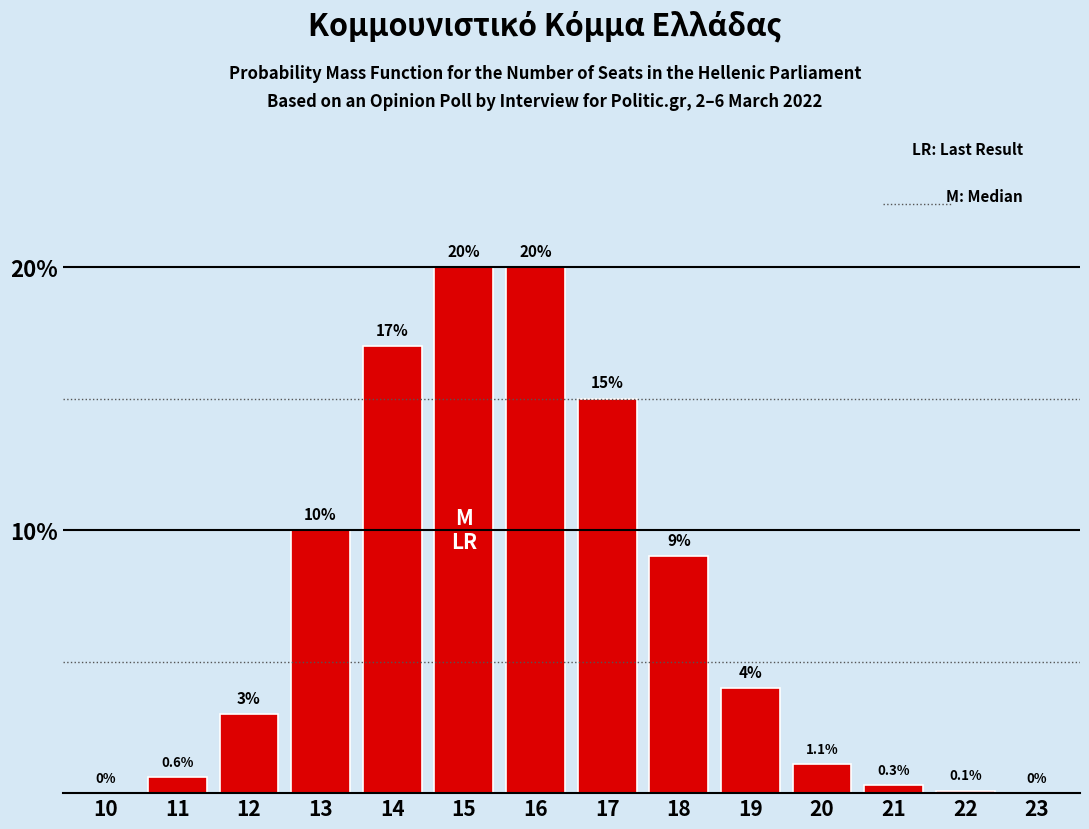

Reading right to left, list all the values displayed in this chart.

23=0.0	22=0.1	21=0.3	20=1.1	19=4.0	18=9.0	17=15.0	16=20.0	15=20.0	14=17.0	13=10.0	12=3.0	11=0.6	10=0.0